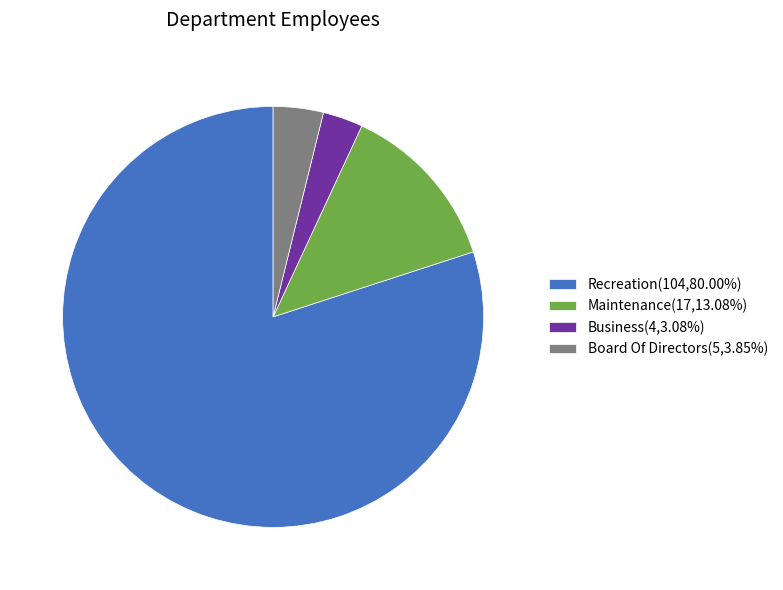

Count the number of slices in the pie.

4